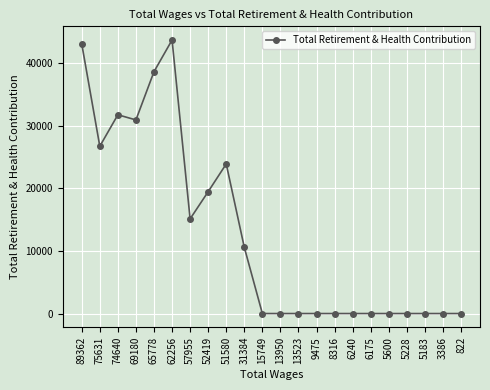

Does the chart have visible grid lines?

Yes